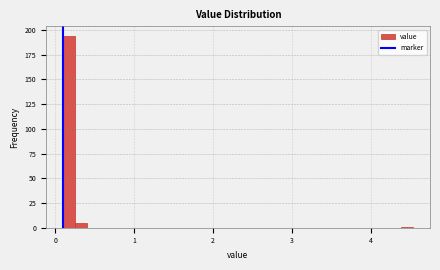

Read against the x-axis, roughly where is the centre of the tallest bar?

0.2